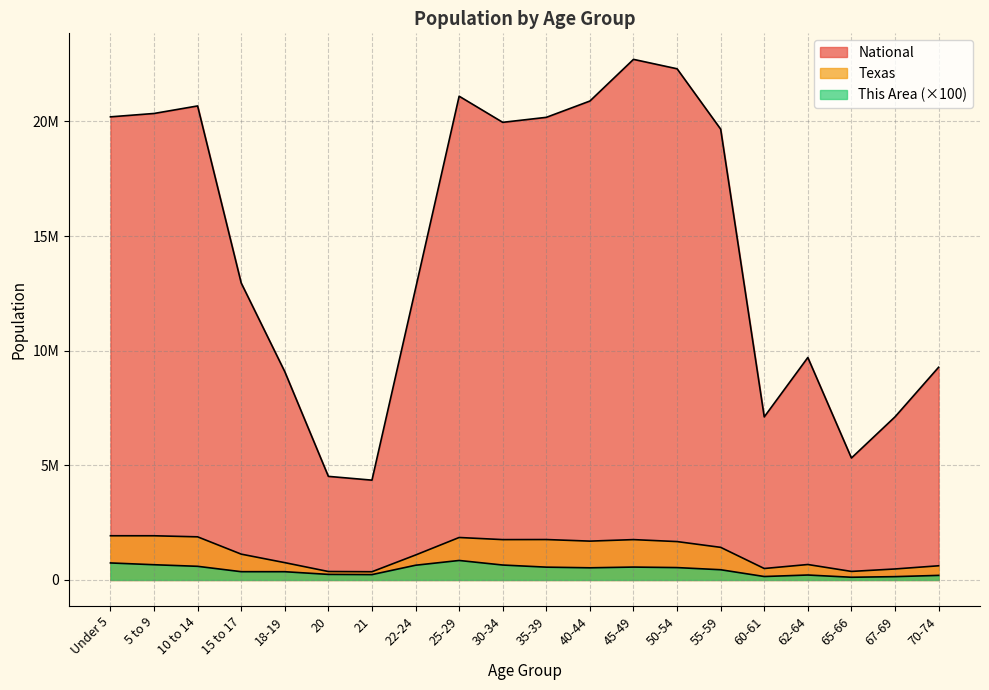

Is it true that National equals 19664805 at 55-59?

True